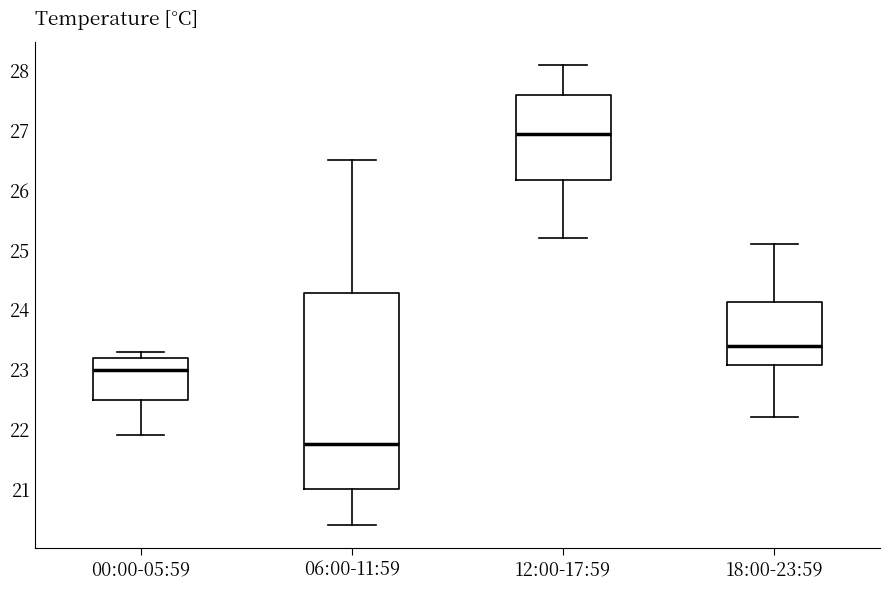

Reading left to right, read every box against the y-axis: the position of its median line, the range the box covers, and the ends of its whiskers. The values are not printed on the chart, so give them approximately, as read against the axis.

00:00-05:59: median 23.0, box 22.5 to 23.2, whiskers 21.9 to 23.3
06:00-11:59: median 21.8, box 21.0 to 24.3, whiskers 20.4 to 26.5
12:00-17:59: median 27.0, box 26.2 to 27.6, whiskers 25.2 to 28.1
18:00-23:59: median 23.4, box 23.1 to 24.1, whiskers 22.2 to 25.1